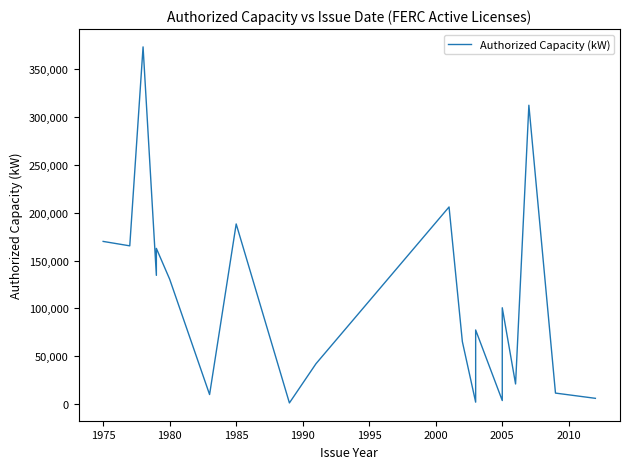

What is the minimum value shown in the chart?

1200